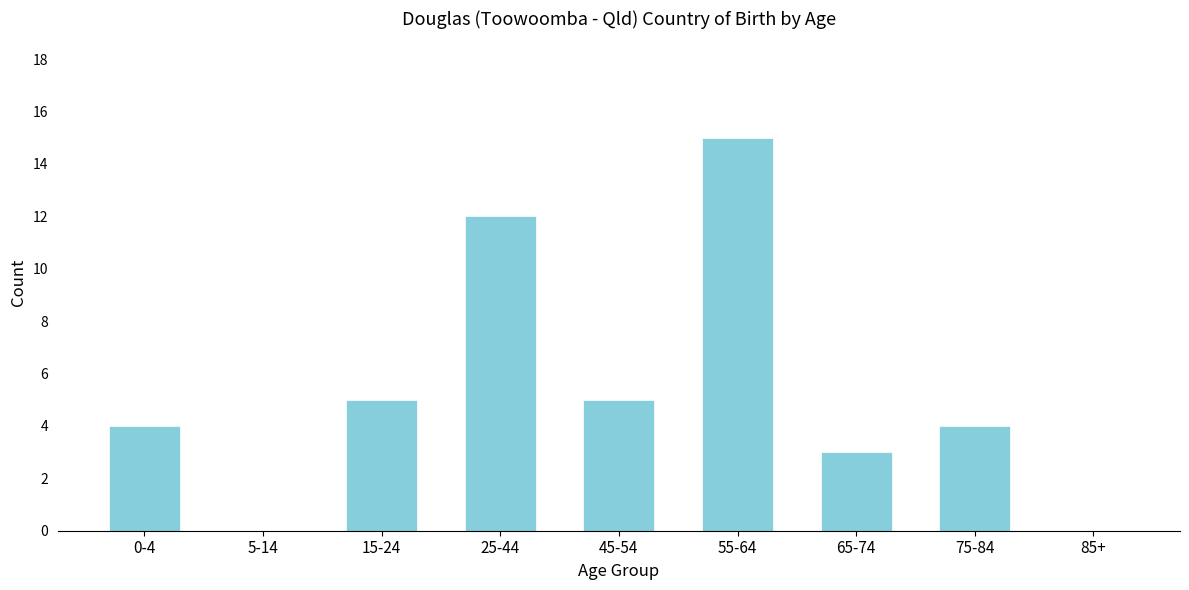

Reading left to right, list all the values displayed in this chart.

0-4=4	5-14=0	15-24=5	25-44=12	45-54=5	55-64=15	65-74=3	75-84=4	85+=0